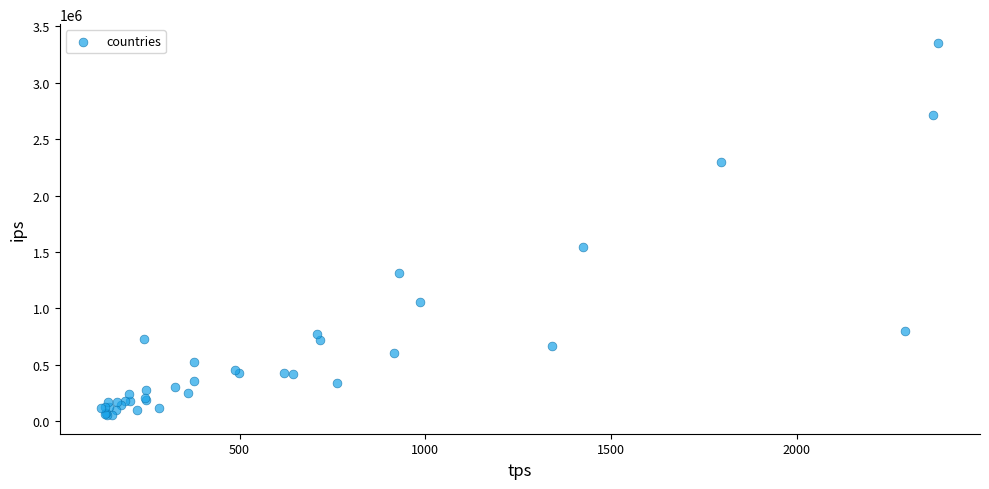

What Y value in the scatter plot is closest to 1703798?

1539499